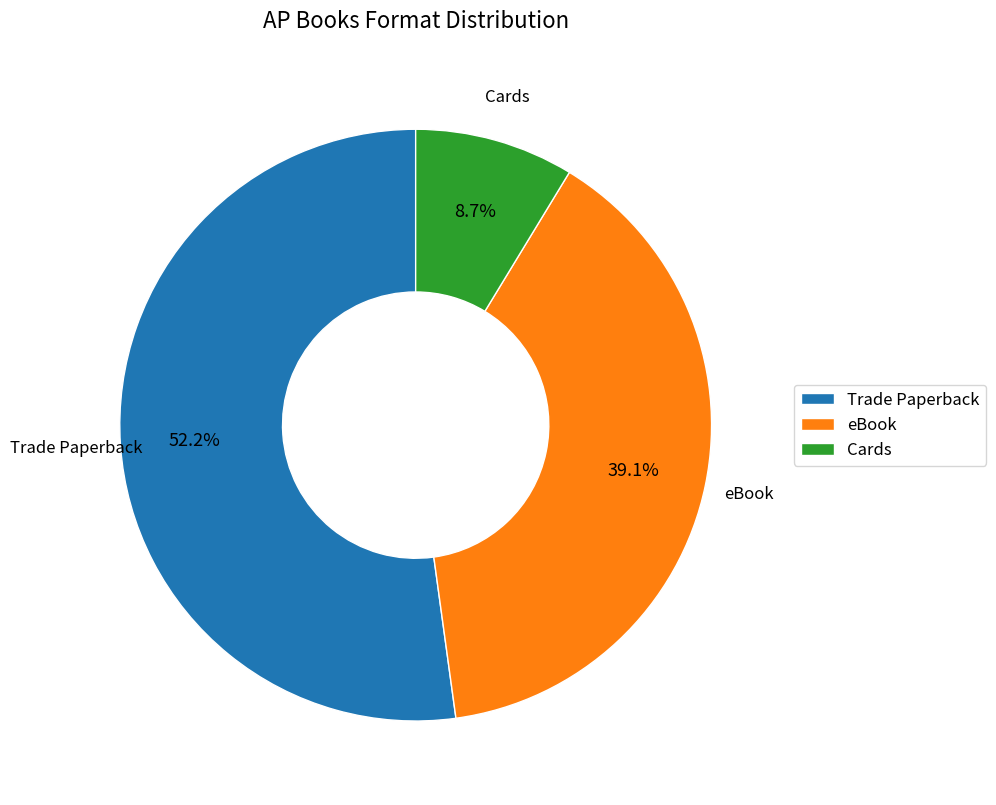

Rank the categories by value from lowest to highest.

Cards, eBook, Trade Paperback